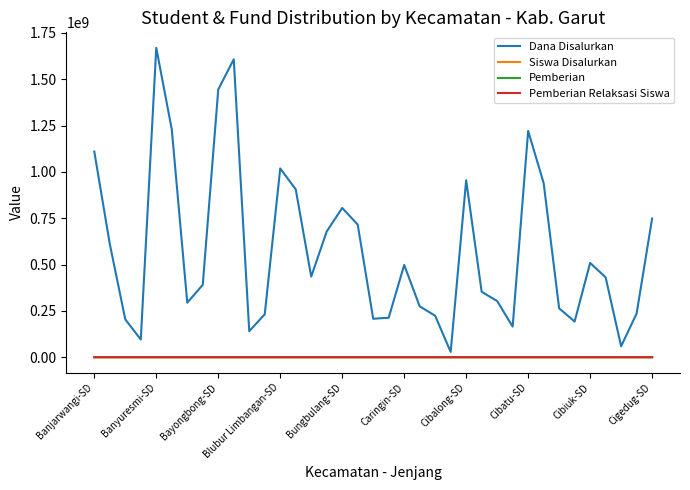

What is the greatest value displayed?

1669275000